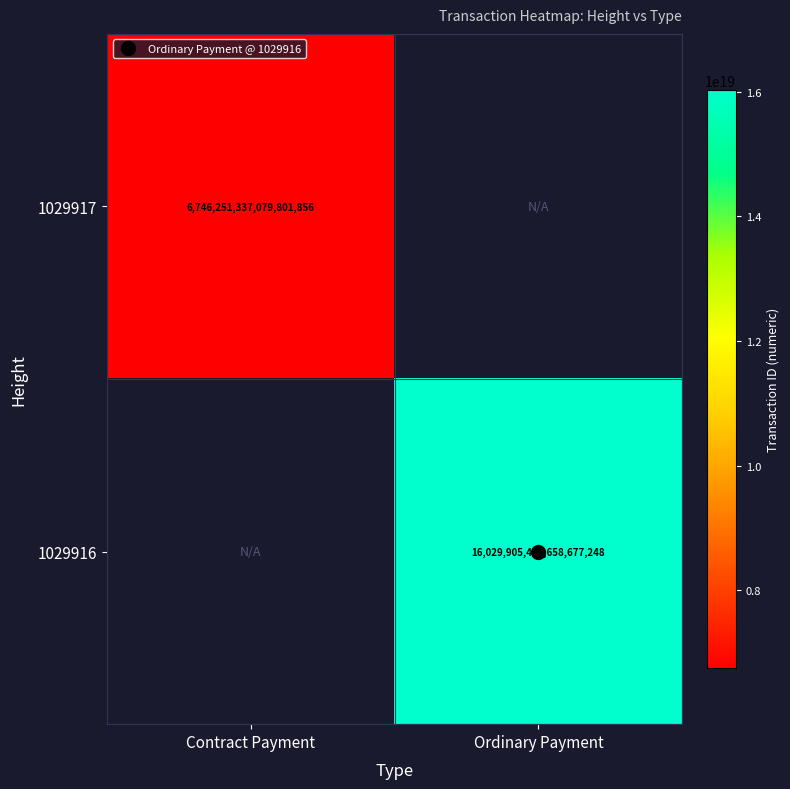

Which label corresponds to the largest value in the chart?

Ordinary Payment